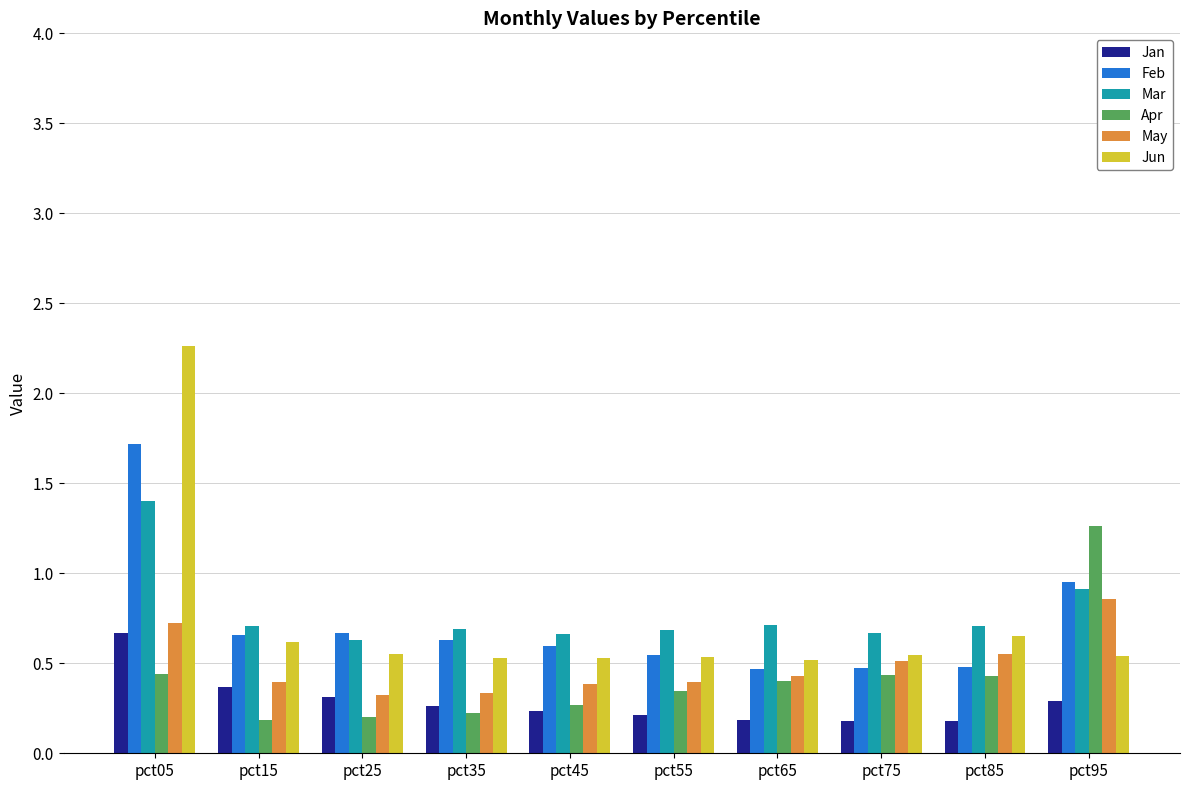

Which series has the widest spread of values?

Jun